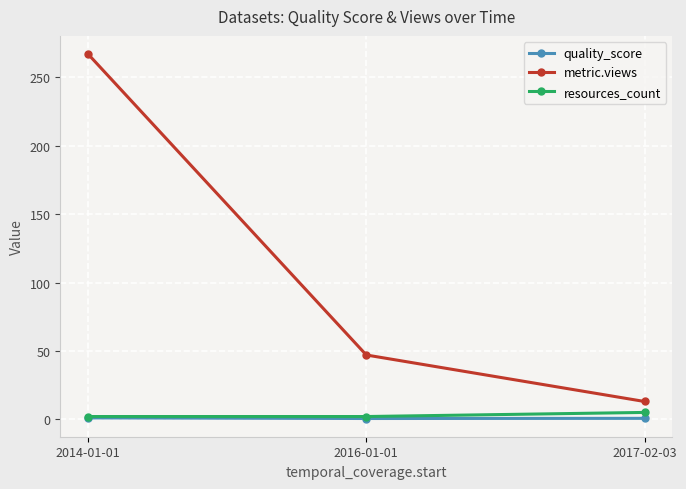

At which label does metric.views reach its minimum?

2017-02-03